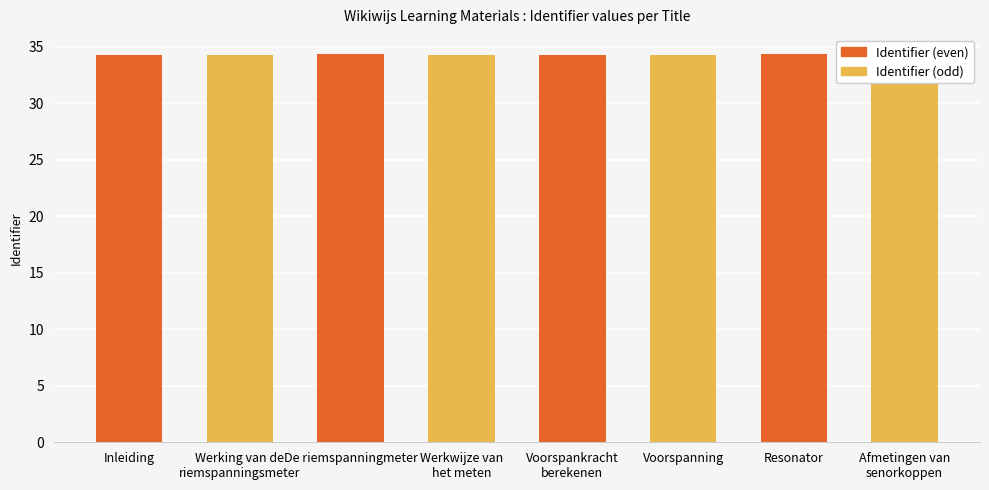

Reading left to right, what are all the values shown in this chart?

Inleiding=34.3	Werking van de
riemspanningsmeter=34.3	De riemspanningmeter=34.3	Werkwijze van
het meten=34.3	Voorspankracht
berekenen=34.3	Voorspanning=34.3	Resonator=34.3	Afmetingen van
senorkoppen=34.3